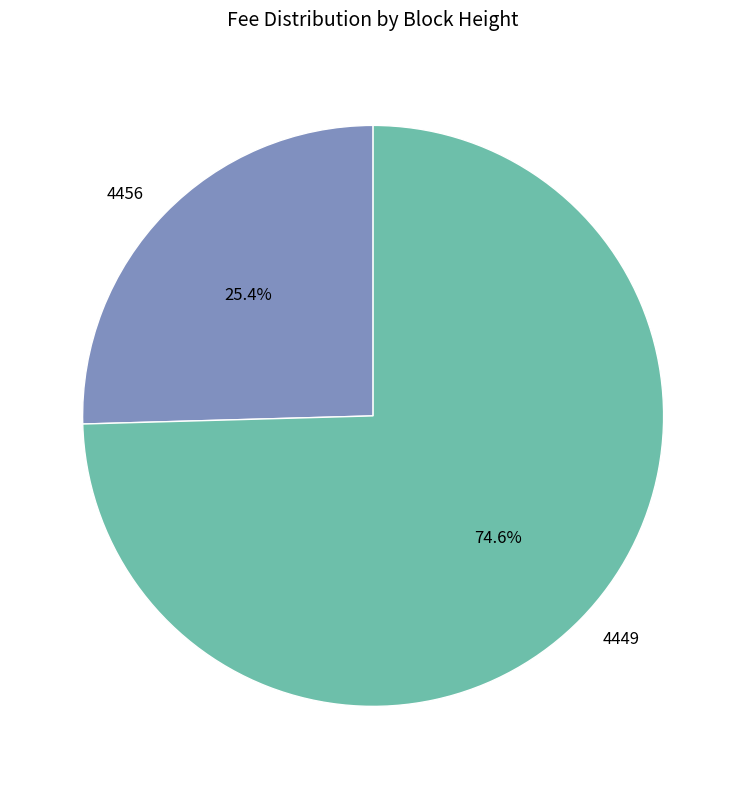

To the nearest percent, what is the combined percentage of 4449 and 4456?

100%